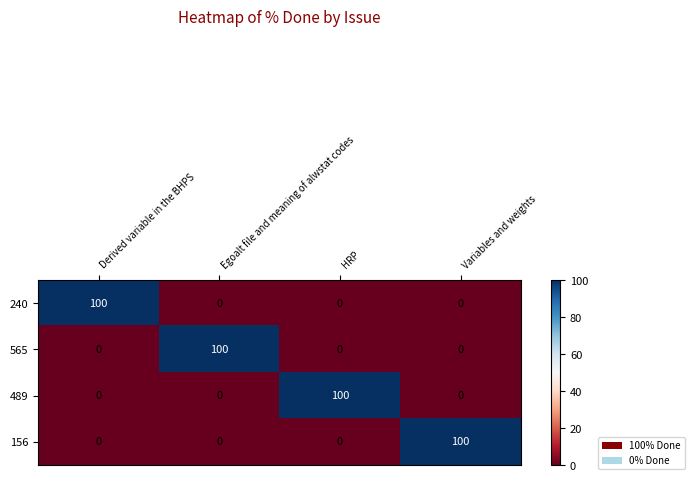

At how many categories does at least one series exceed 81?

4